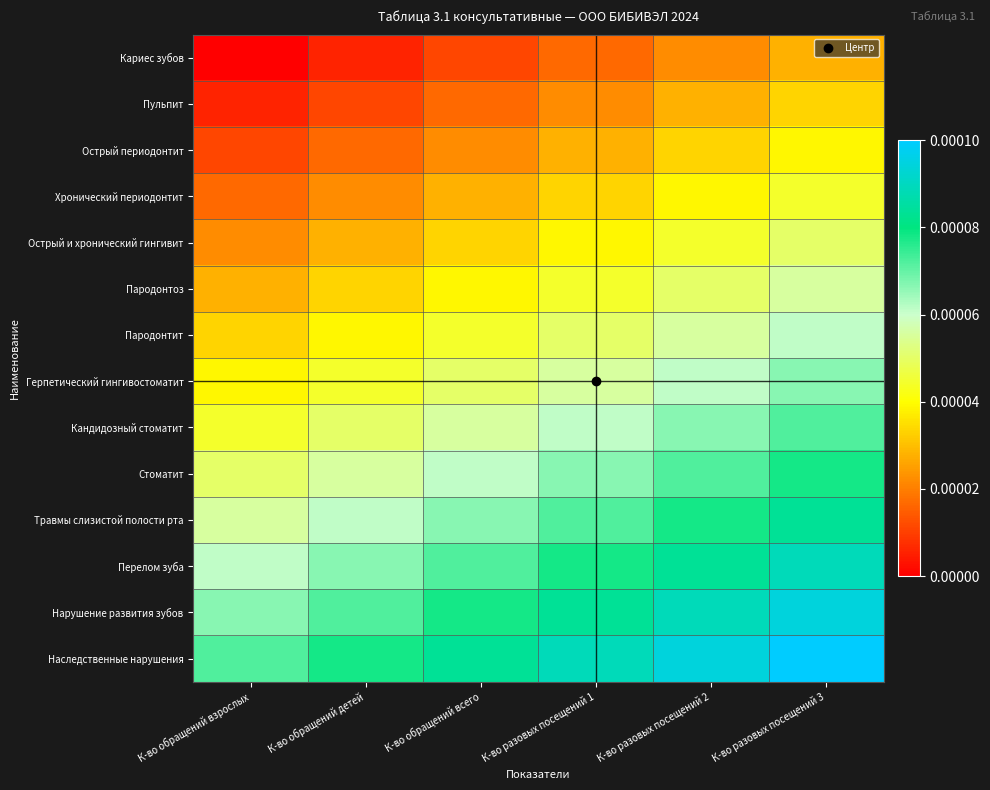

Reading right to left, extract all data points from this chart.

Кариес зубов: К-во разовых посещений 3=0.0	К-во разовых посещений 2=0.0	К-во разовых посещений 1=0.0	К-во обращений всего=0.0	К-во обращений детей=0.0	К-во обращений взрослых=0.0
Пульпит: К-во разовых посещений 3=0.0	К-во разовых посещений 2=0.0	К-во разовых посещений 1=0.0	К-во обращений всего=0.0	К-во обращений детей=0.0	К-во обращений взрослых=0.0
Острый периодонтит: К-во разовых посещений 3=0.0	К-во разовых посещений 2=0.0	К-во разовых посещений 1=0.0	К-во обращений всего=0.0	К-во обращений детей=0.0	К-во обращений взрослых=0.0
Хронический периодонтит: К-во разовых посещений 3=0.0	К-во разовых посещений 2=0.0	К-во разовых посещений 1=0.0	К-во обращений всего=0.0	К-во обращений детей=0.0	К-во обращений взрослых=0.0
Острый и хронический гингивит: К-во разовых посещений 3=0.0	К-во разовых посещений 2=0.0	К-во разовых посещений 1=0.0	К-во обращений всего=0.0	К-во обращений детей=0.0	К-во обращений взрослых=0.0
Пародонтоз: К-во разовых посещений 3=0.0	К-во разовых посещений 2=0.0	К-во разовых посещений 1=0.0	К-во обращений всего=0.0	К-во обращений детей=0.0	К-во обращений взрослых=0.0
Пародонтит: К-во разовых посещений 3=0.0	К-во разовых посещений 2=0.0	К-во разовых посещений 1=0.0	К-во обращений всего=0.0	К-во обращений детей=0.0	К-во обращений взрослых=0.0
Герпетический гингивостоматит: К-во разовых посещений 3=0.0	К-во разовых посещений 2=0.0	К-во разовых посещений 1=0.0	К-во обращений всего=0.0	К-во обращений детей=0.0	К-во обращений взрослых=0.0
Кандидозный стоматит: К-во разовых посещений 3=0.0	К-во разовых посещений 2=0.0	К-во разовых посещений 1=0.0	К-во обращений всего=0.0	К-во обращений детей=0.0	К-во обращений взрослых=0.0
Стоматит: К-во разовых посещений 3=0.0	К-во разовых посещений 2=0.0	К-во разовых посещений 1=0.0	К-во обращений всего=0.0	К-во обращений детей=0.0	К-во обращений взрослых=0.0
Травмы слизистой полости рта: К-во разовых посещений 3=0.0	К-во разовых посещений 2=0.0	К-во разовых посещений 1=0.0	К-во обращений всего=0.0	К-во обращений детей=0.0	К-во обращений взрослых=0.0
Перелом зуба: К-во разовых посещений 3=0.0	К-во разовых посещений 2=0.0	К-во разовых посещений 1=0.0	К-во обращений всего=0.0	К-во обращений детей=0.0	К-во обращений взрослых=0.0
Нарушение развития зубов: К-во разовых посещений 3=0.0	К-во разовых посещений 2=0.0	К-во разовых посещений 1=0.0	К-во обращений всего=0.0	К-во обращений детей=0.0	К-во обращений взрослых=0.0
Наследственные нарушения: К-во разовых посещений 3=0.0	К-во разовых посещений 2=0.0	К-во разовых посещений 1=0.0	К-во обращений всего=0.0	К-во обращений детей=0.0	К-во обращений взрослых=0.0